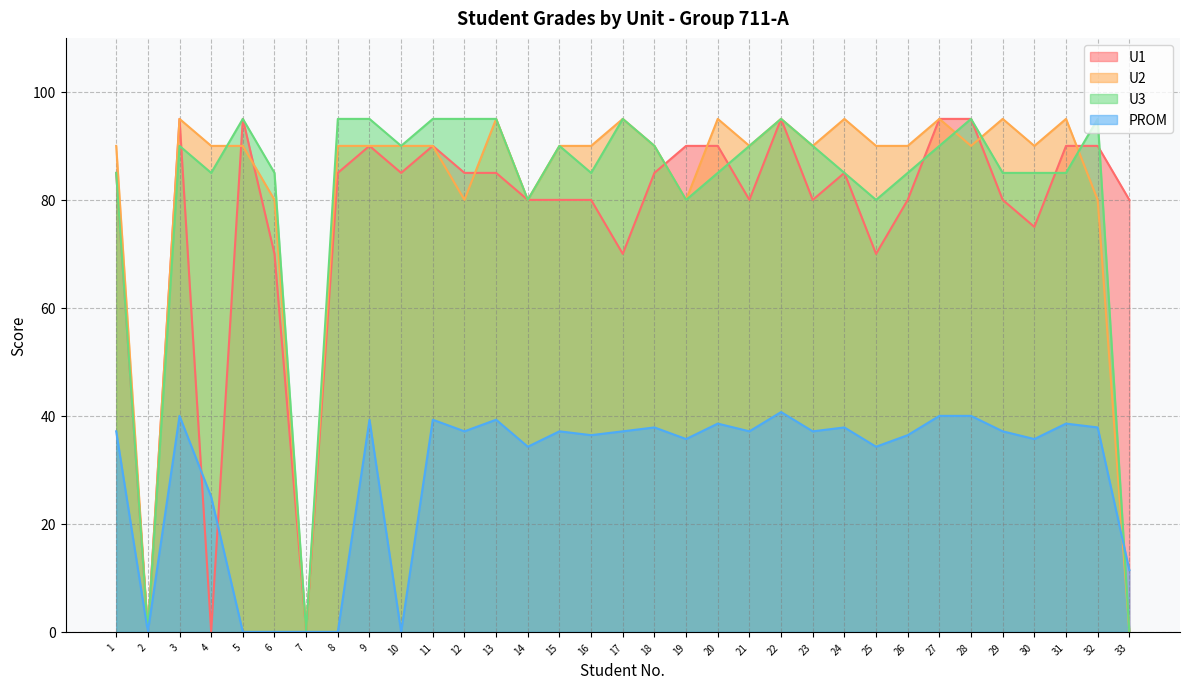

True or false: PROM and U1 cross at least once.

True